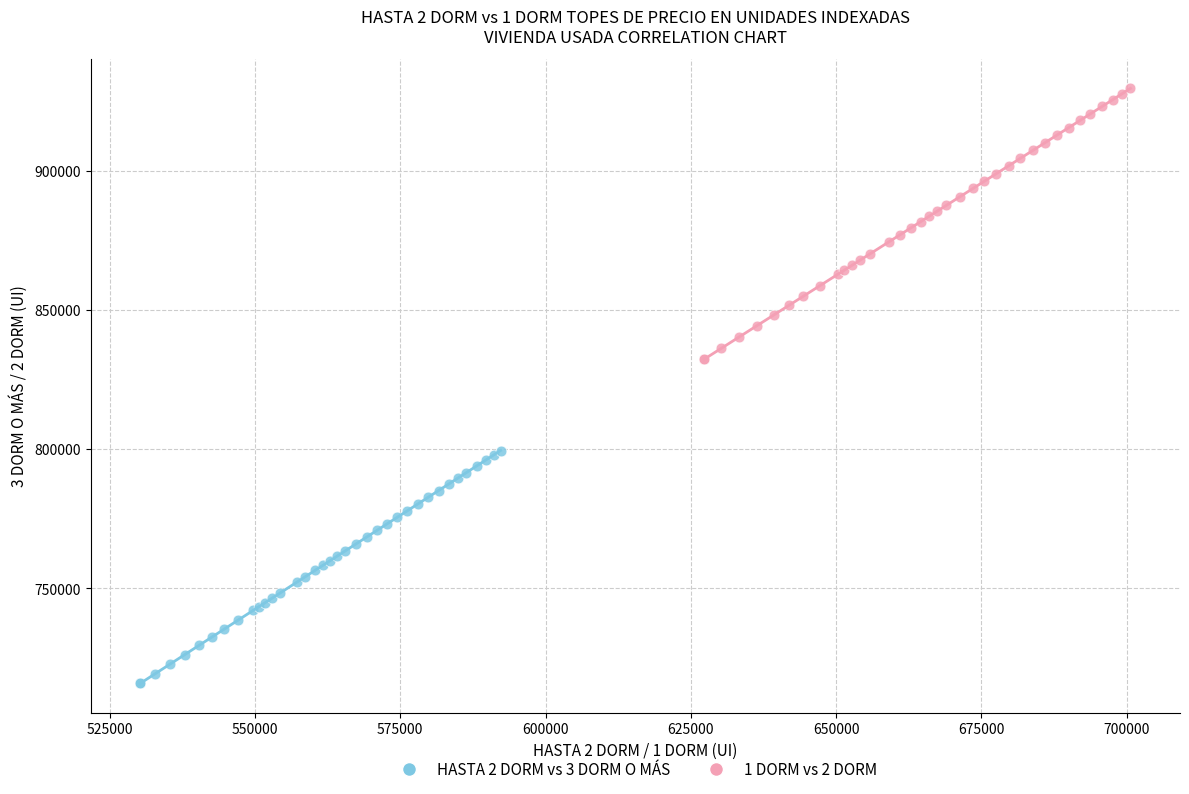

Which series reaches the maximum Y coordinate?

1 DORM vs 2 DORM